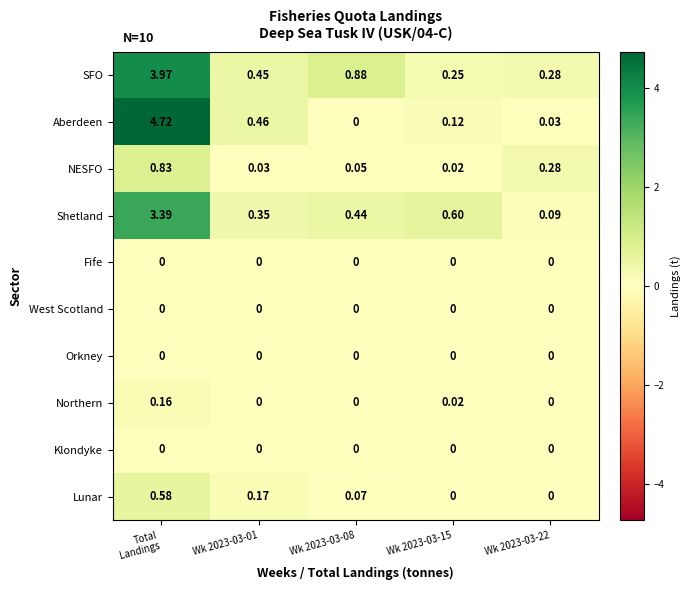

Which series has the largest total across all categories?

SFO